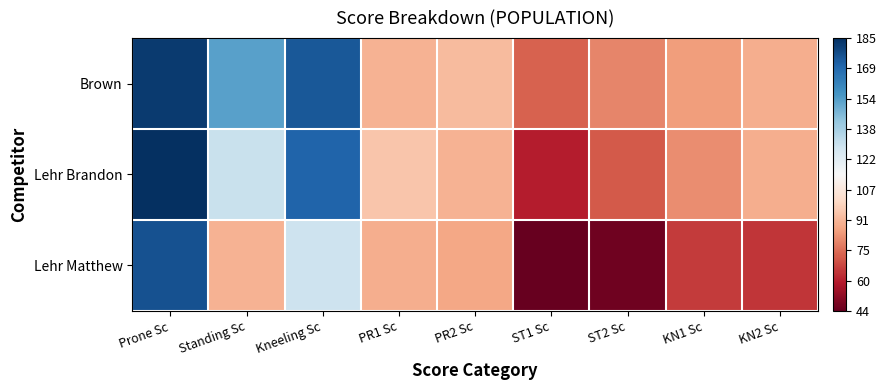

Rank the series by their maximum value, from highest to lowest.

Lehr Brandon, Brown, Lehr Matthew